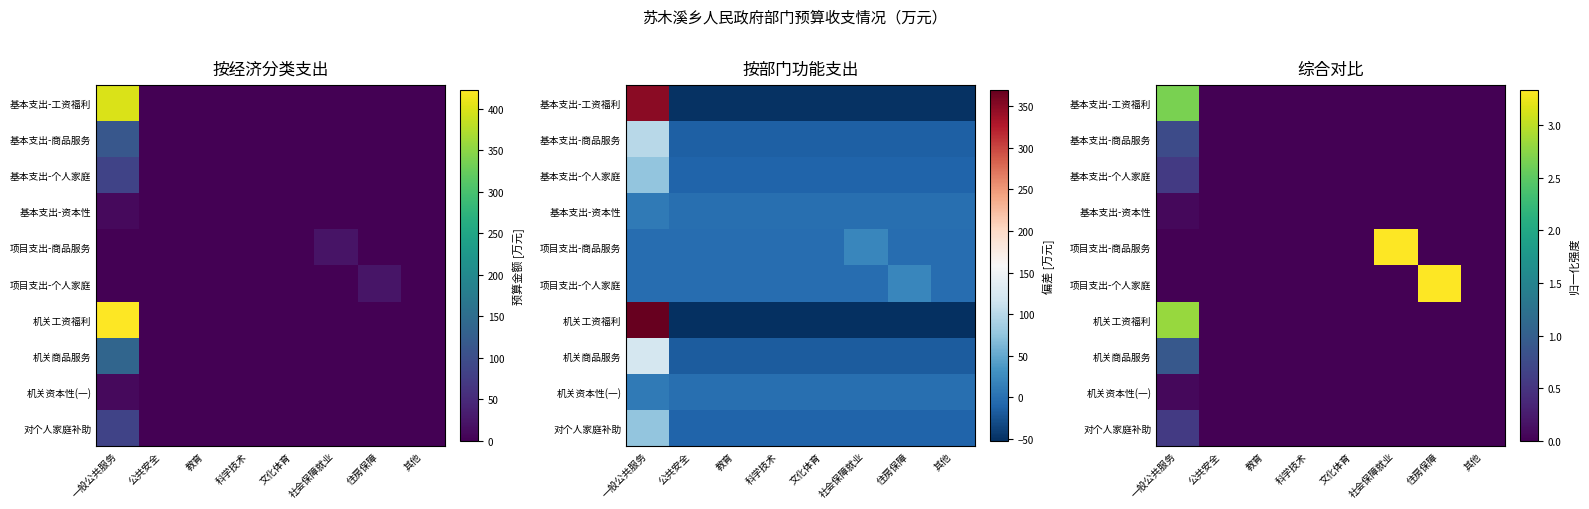

Where is 项目支出-商品服务 nearest to the value 1?

一般公共服务